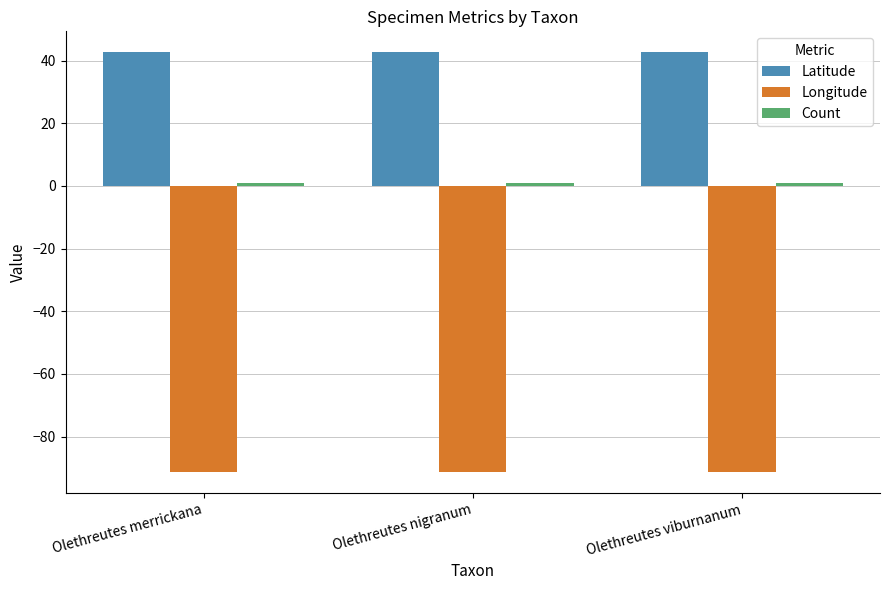

What is the total value across all series at Olethreutes nigranum?

-47.7